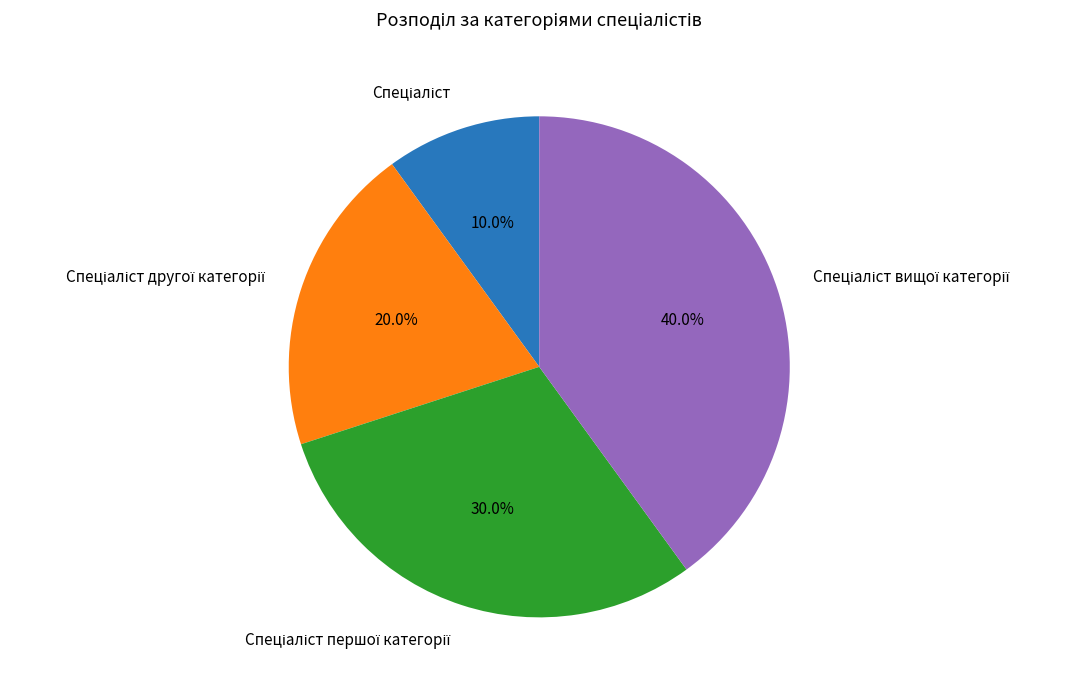

Does any single category account for the majority?

No